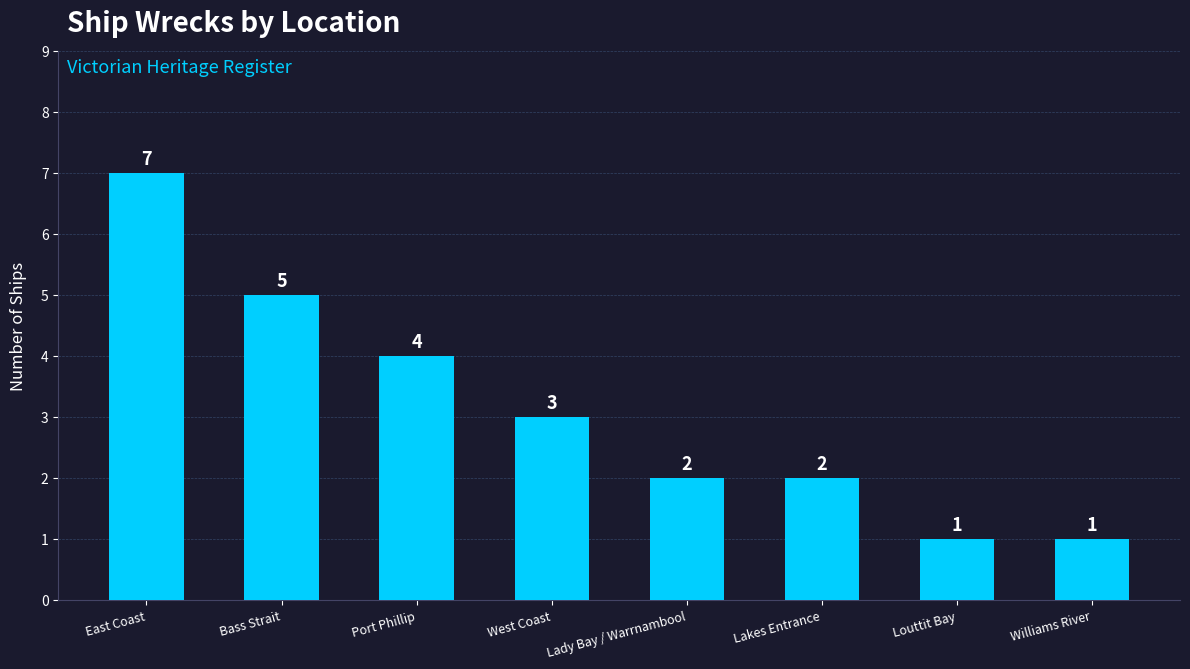

Are the bars grouped side by side (vs. stacked)?

No